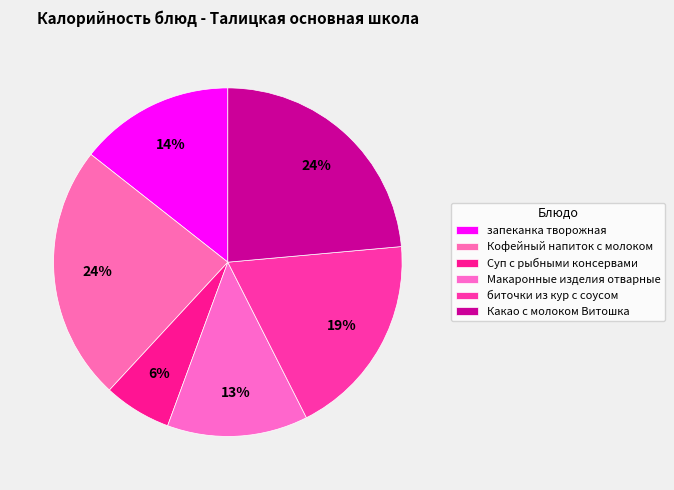

Is it true that Кофейный напиток с молоком is 10% of the pie?

False